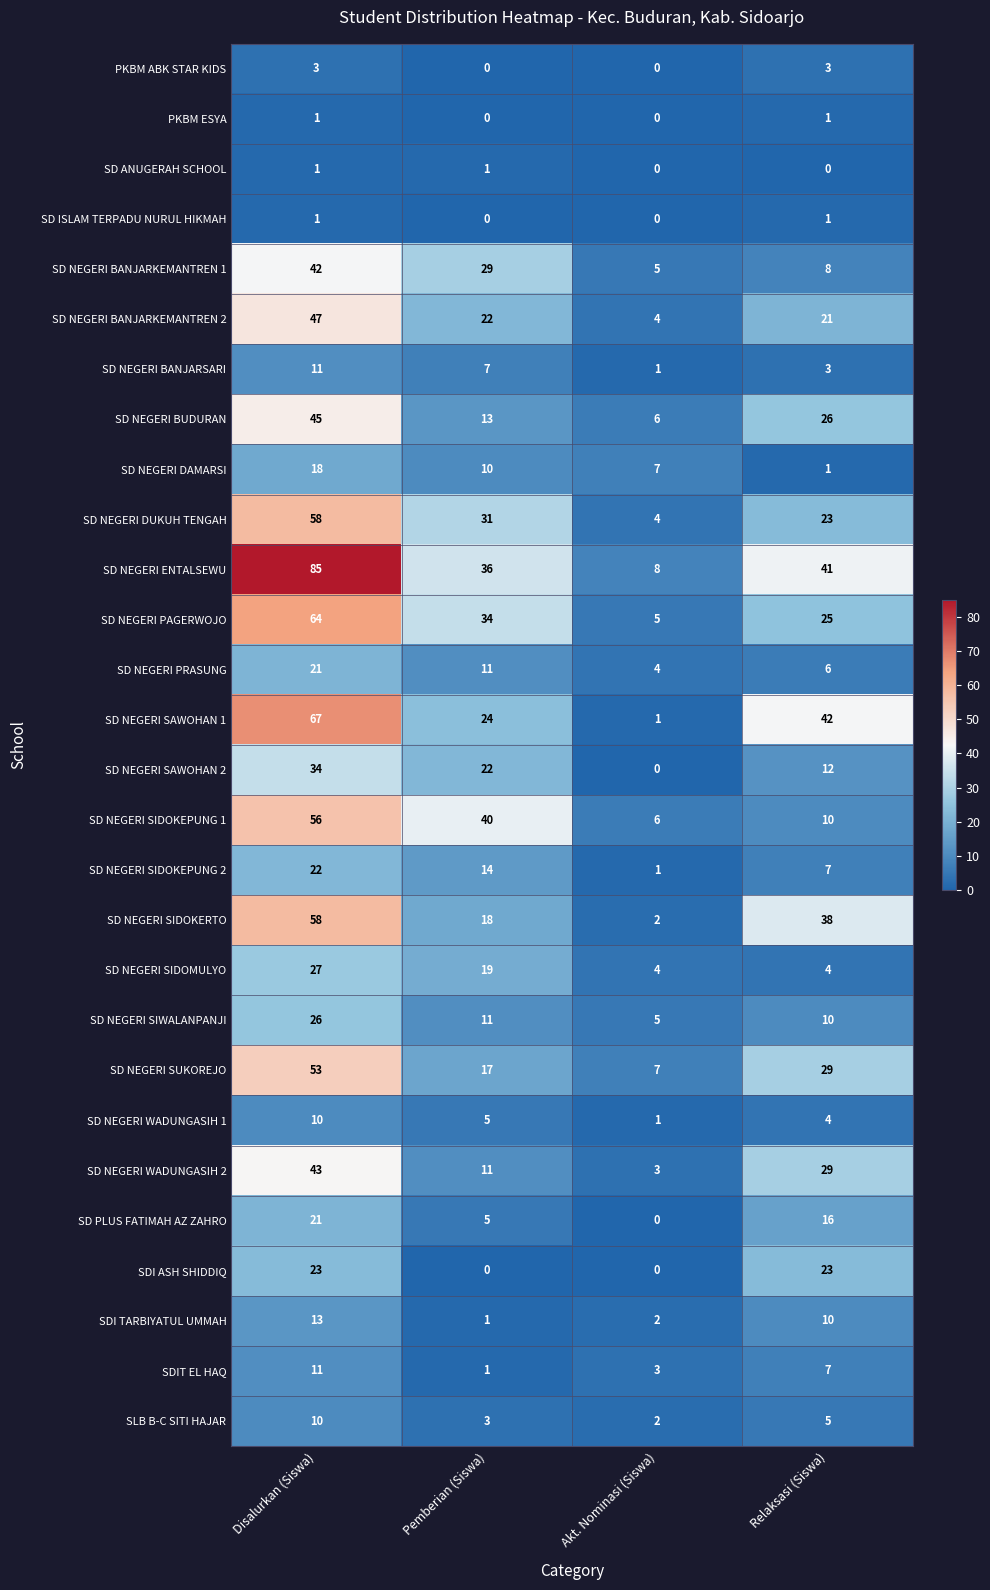

What is the total value across all series at Disalurkan (Siswa)?

871